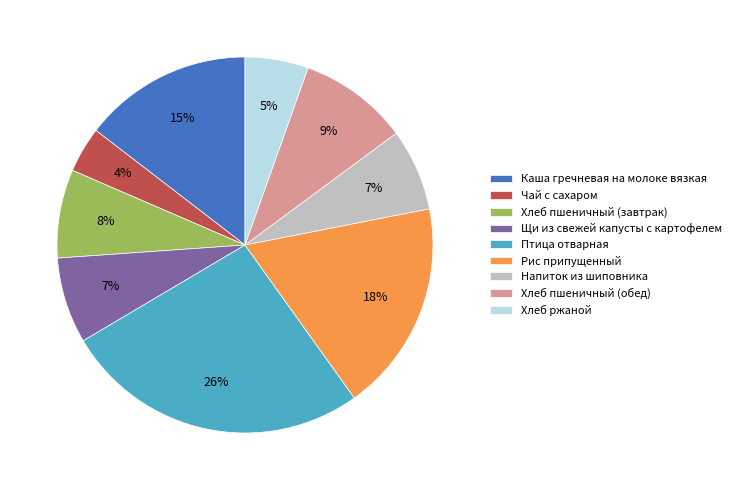

Count the number of slices in the pie.

9